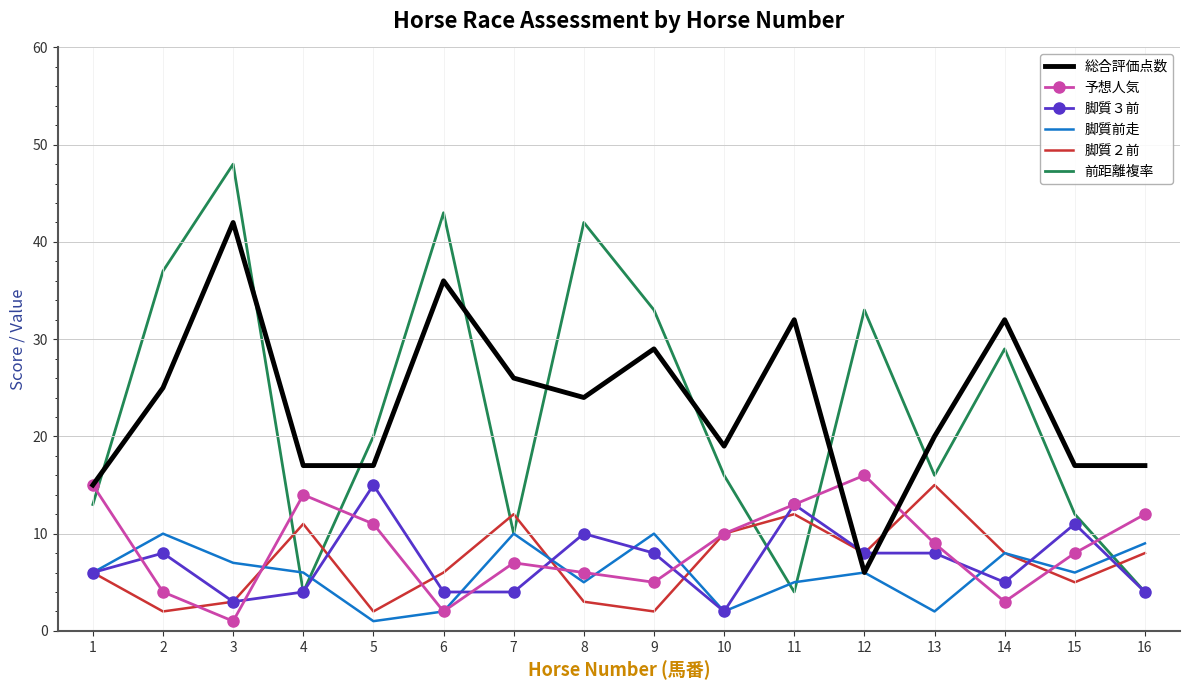

Is it true that 総合評価点数 equals 22 at 5?

False